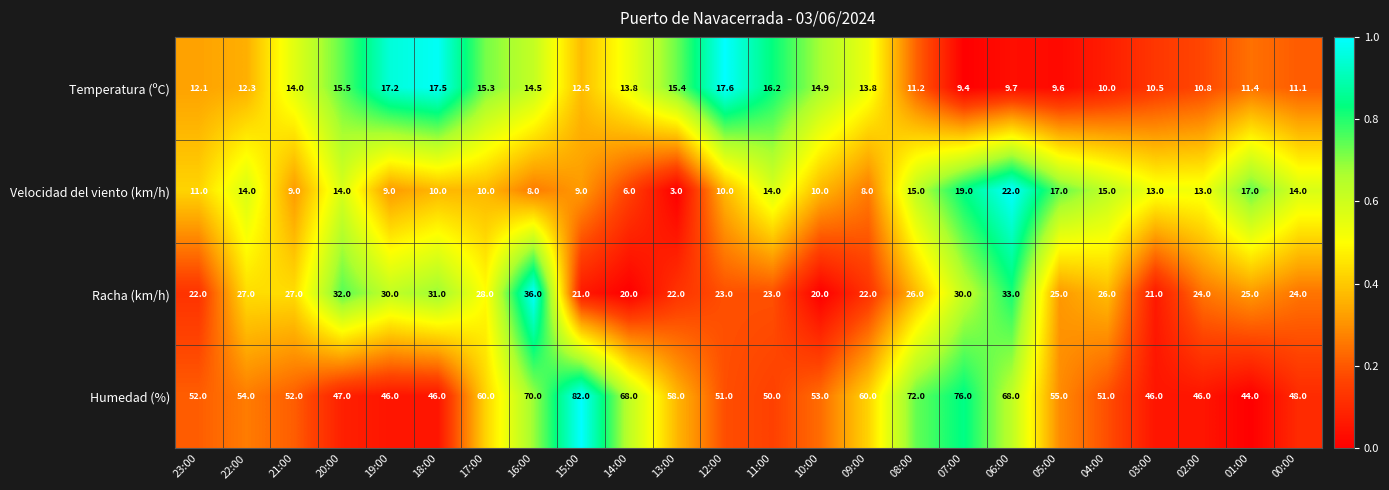

What is the difference between the Racha (km/h) values at 01:00 and 09:00?

3.0